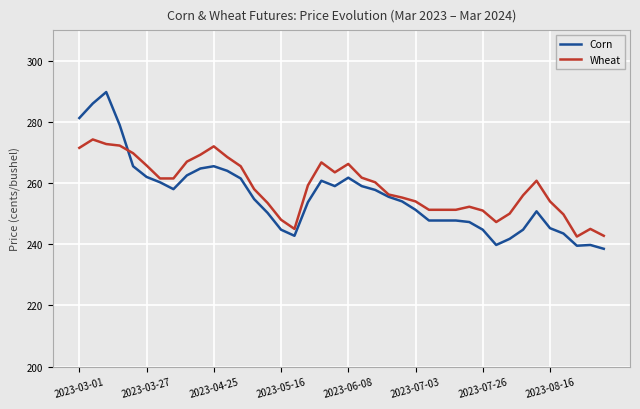

Which series has the widest spread of values?

Corn